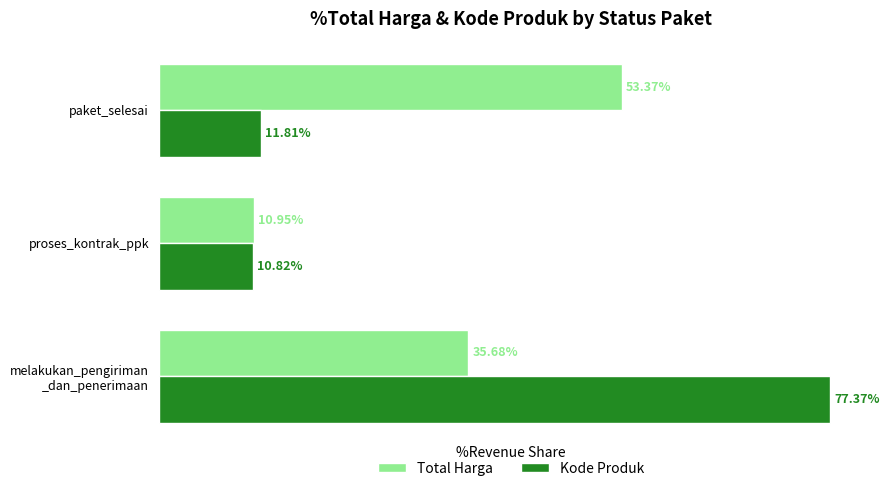

Is the value of Total Harga at paket_selesai greater than the value of Kode Produk at proses_kontrak_ppk?

Yes